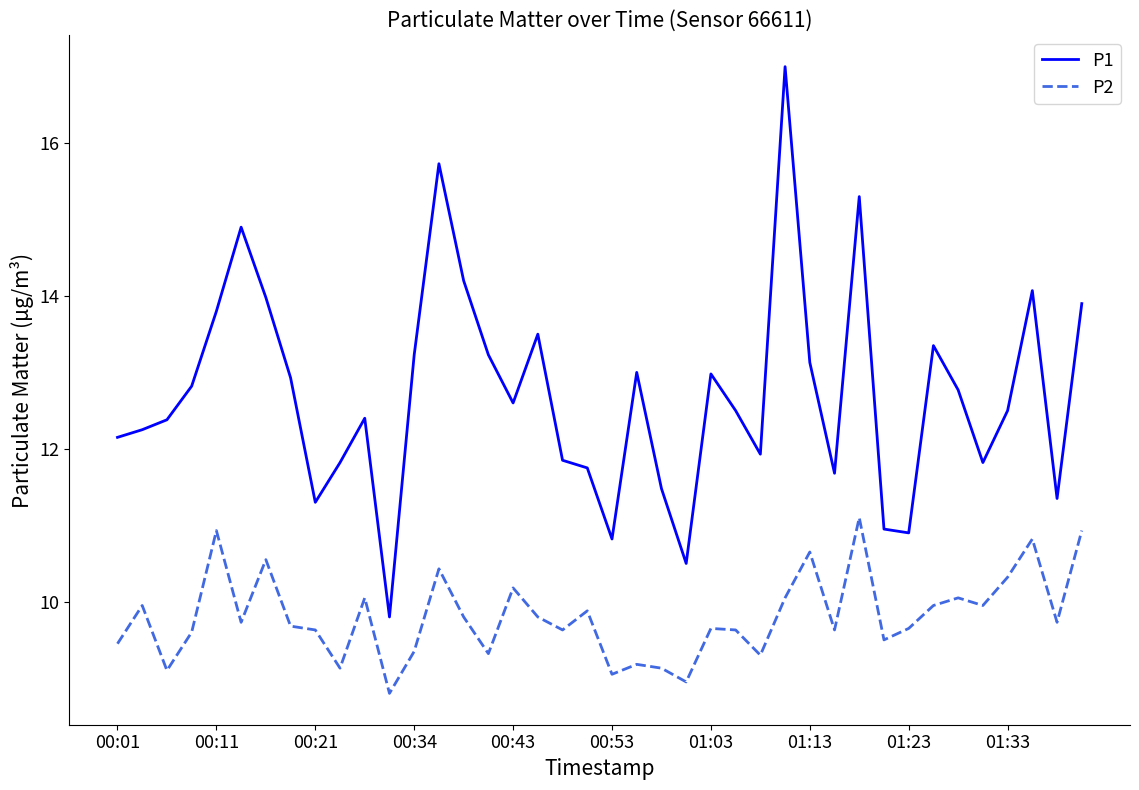

True or false: P2 and P1 intersect in this chart.

False